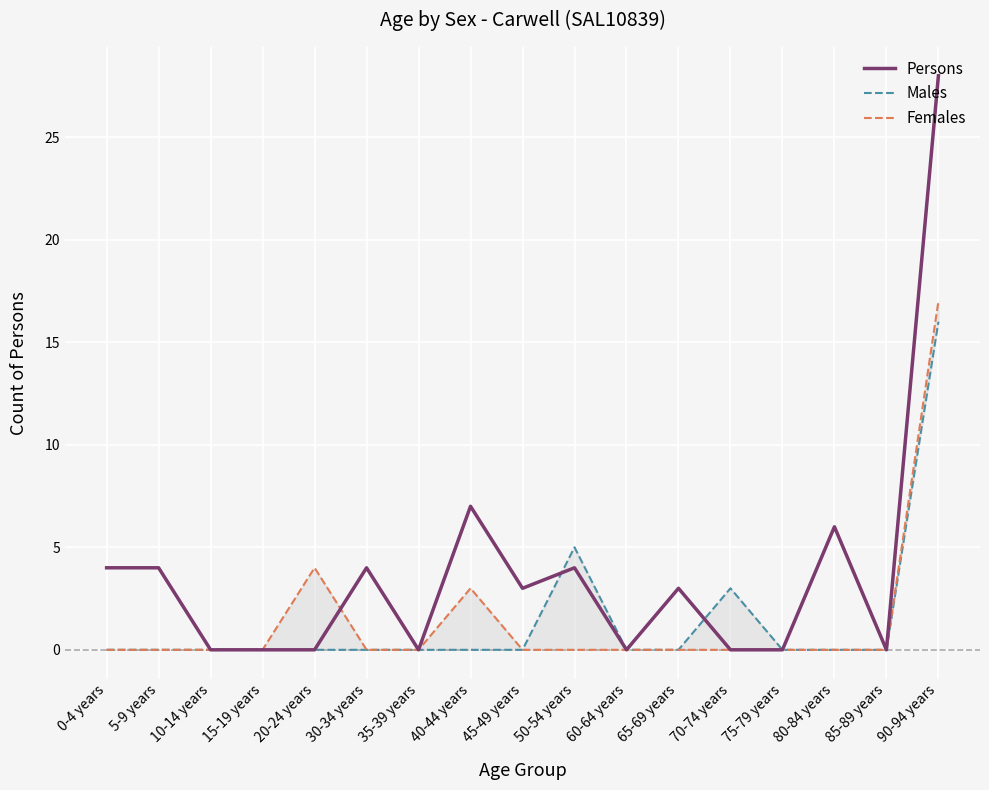

What position from the left is 70-74 years?

13